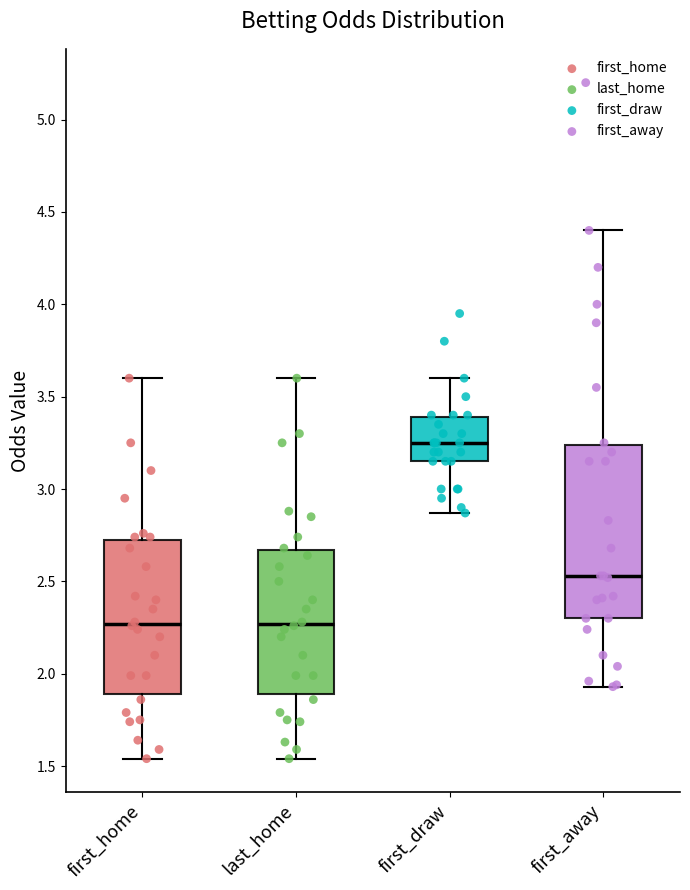

Reading left to right, read every box against the y-axis: the position of its median line, the range the box covers, and the ends of its whiskers. The values are not printed on the chart, so give them approximately, as read against the axis.

first_home: median 2.25, box 1.90 to 2.75, whiskers 1.55 to 3.60
last_home: median 2.25, box 1.90 to 2.65, whiskers 1.55 to 3.60
first_draw: median 3.25, box 3.15 to 3.40, whiskers 2.85 to 3.60
first_away: median 2.55, box 2.30 to 3.25, whiskers 1.95 to 4.40